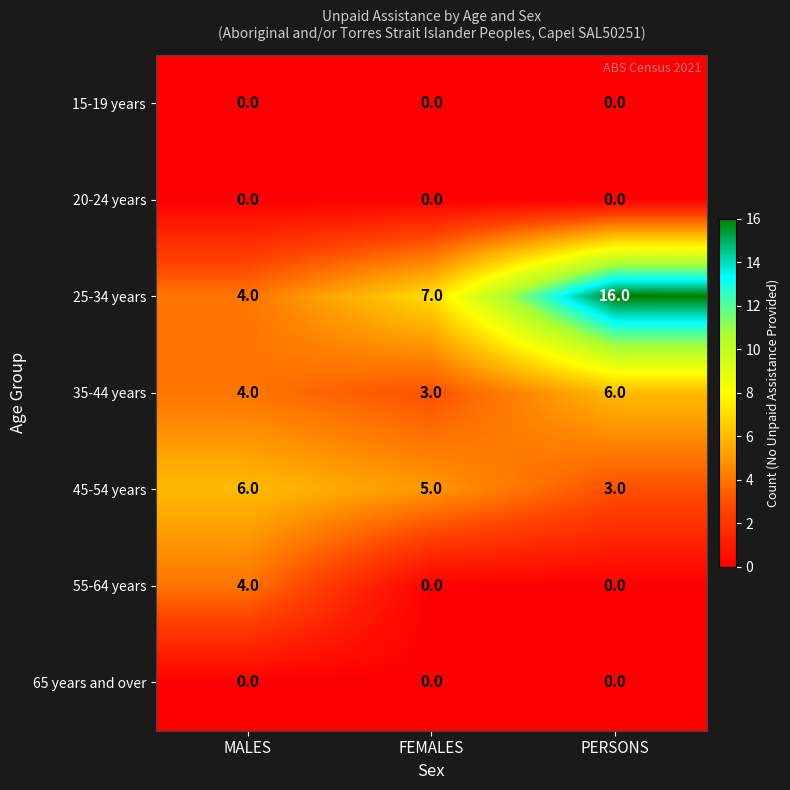

Reading left to right, extract all data points from this chart.

15-19 years: 0	0	0
20-24 years: 0	0	0
25-34 years: 4	7	16
35-44 years: 4	3	6
45-54 years: 6	5	3
55-64 years: 4	0	0
65 years and over: 0	0	0